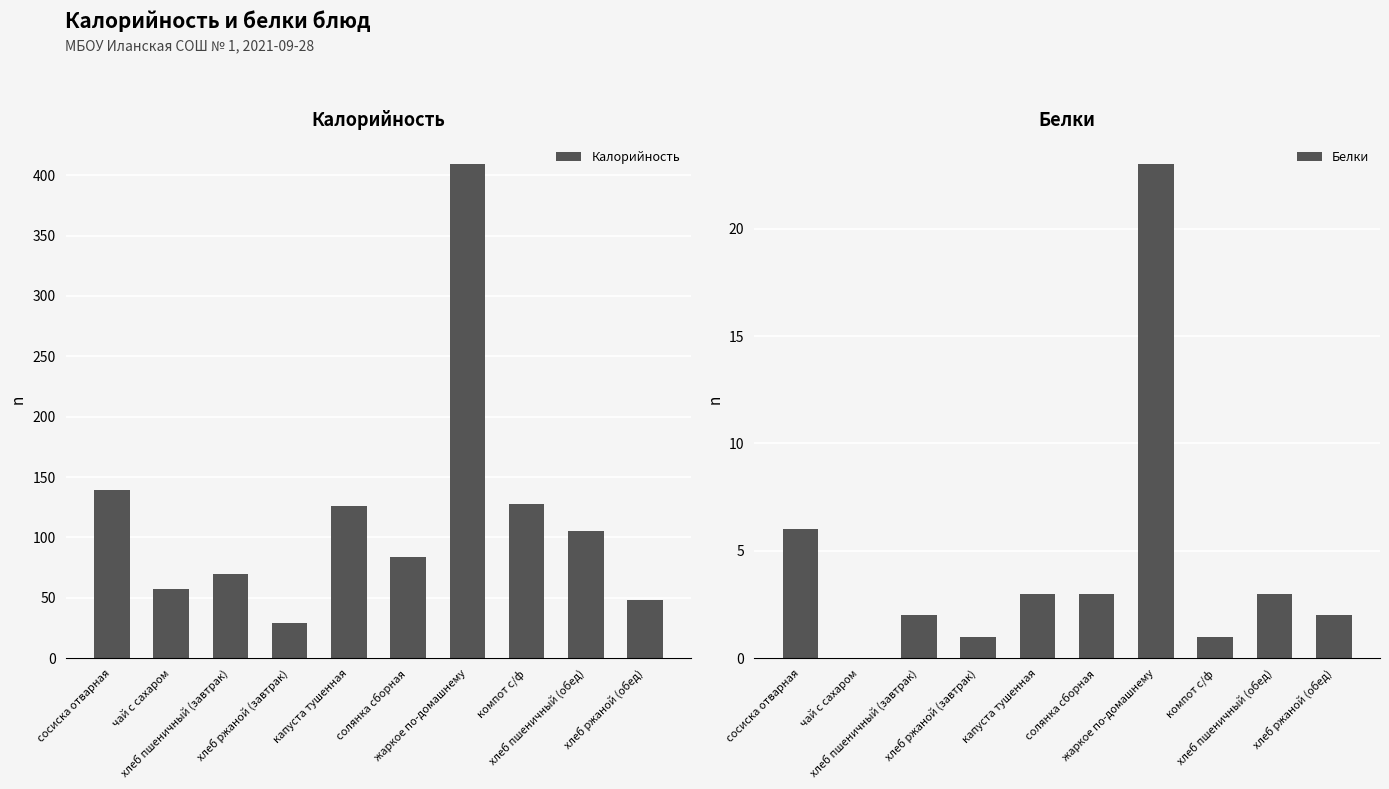

What is the maximum value for Белки?

23